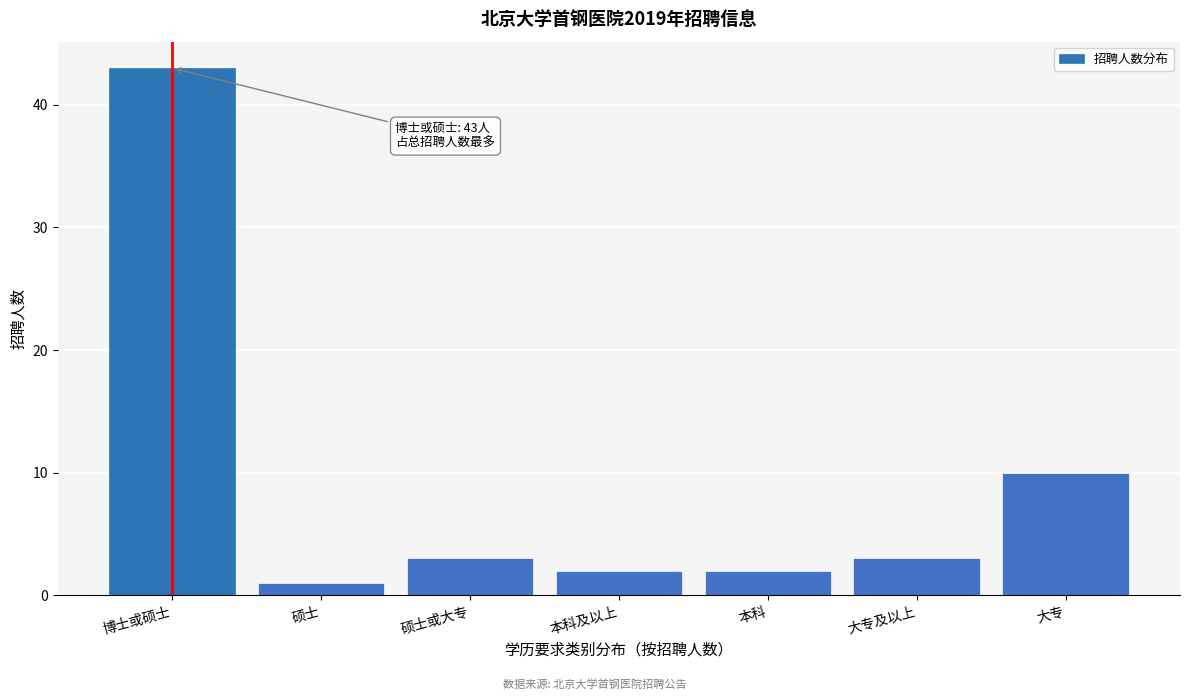

Reading left to right, extract all data points from this chart.

43	1	3	2	2	3	10